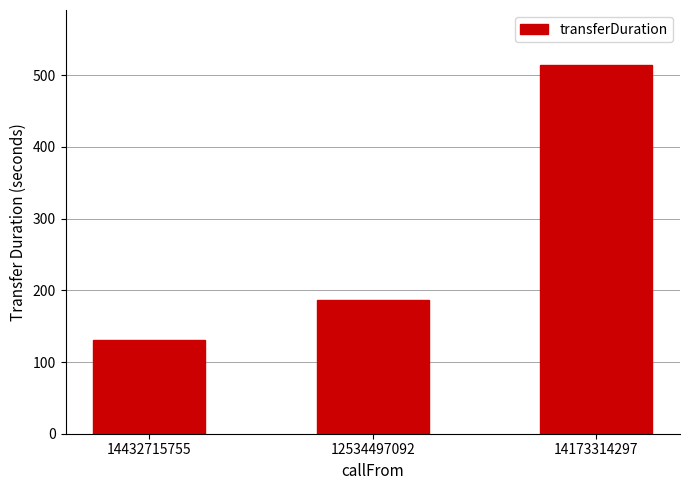

The chart shows a value of 54 at 14432715755. True or false?

False